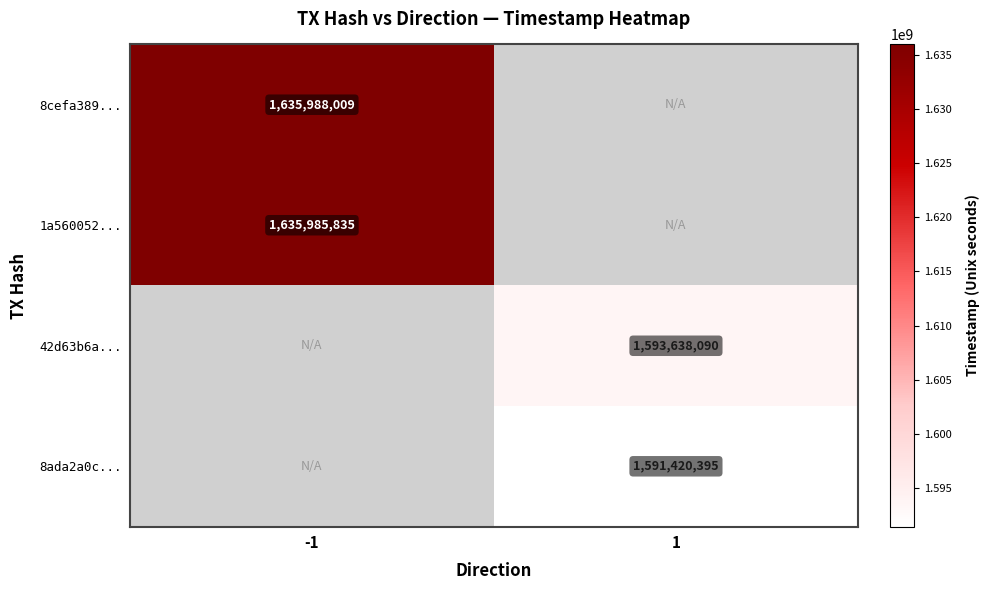

True or false: 42d63b6a... has a value of 1593638090 at 1.

True